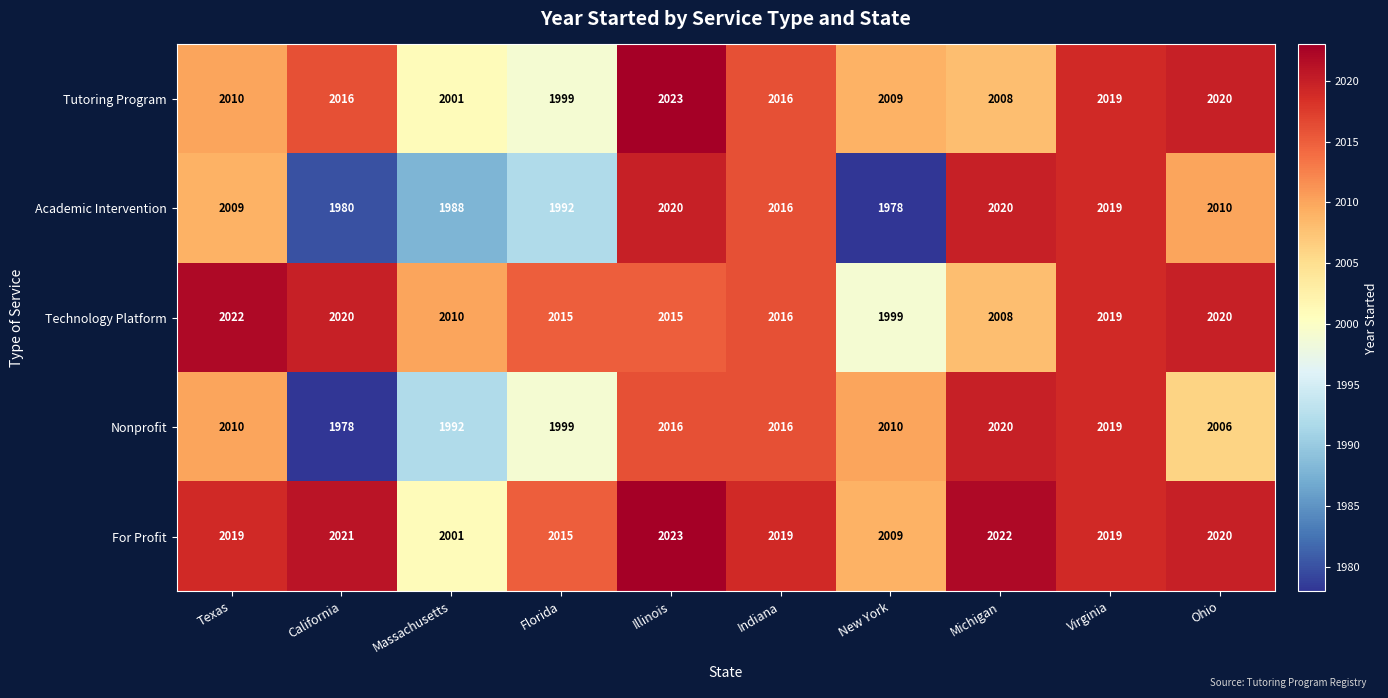

The Tutoring Program series shows 753 at Texas. True or false?

False